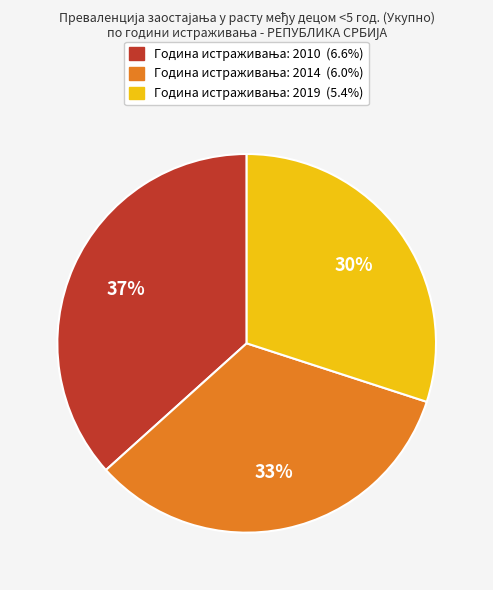

To the nearest percent, what is the difference between the largest and smallest slice percentages?

7%